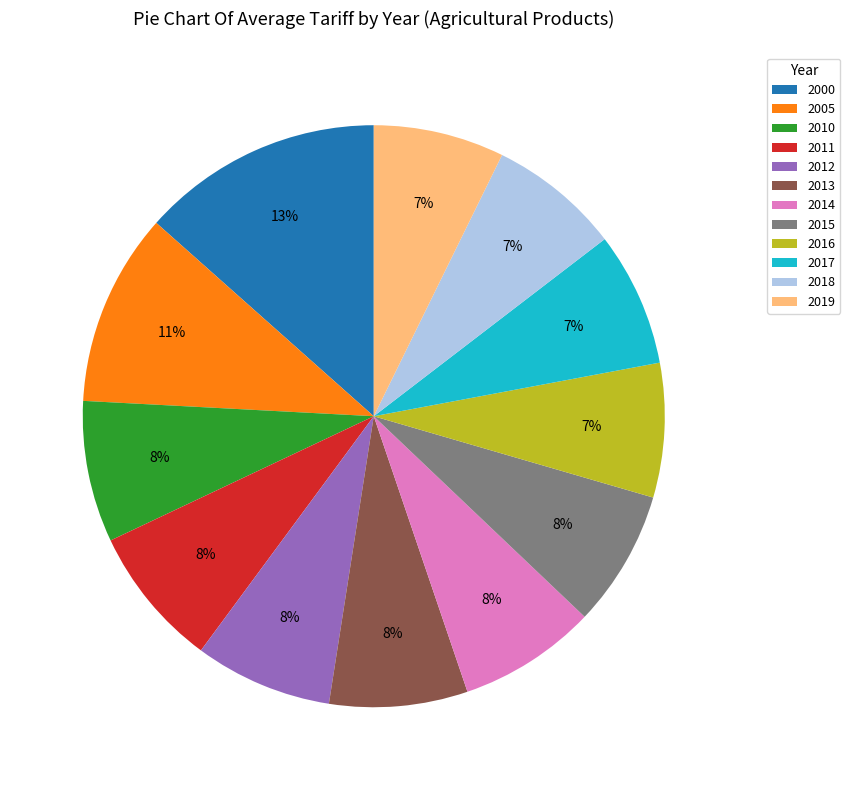

Count the number of slices in the pie.

12